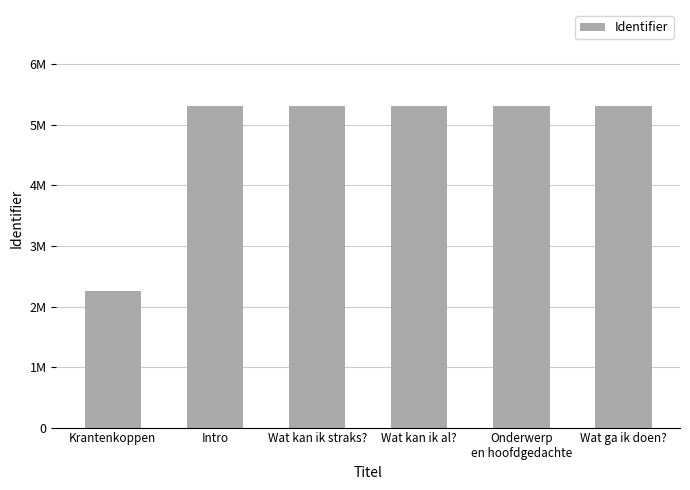

The value at Krantenkoppen is 811669. True or false?

False